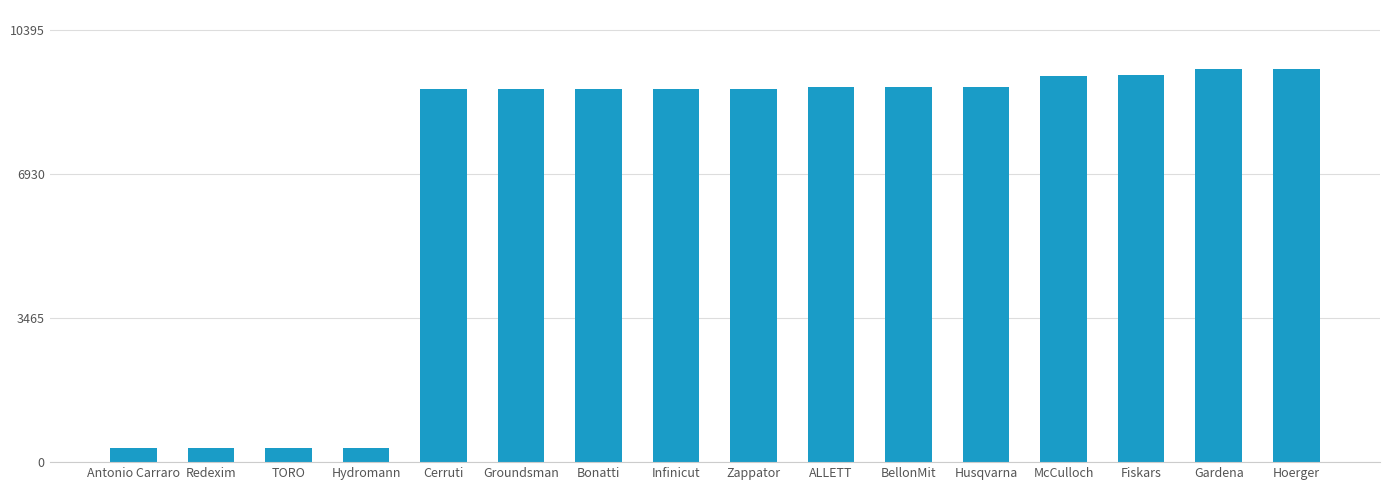

What is the minimum value shown in the chart?

347